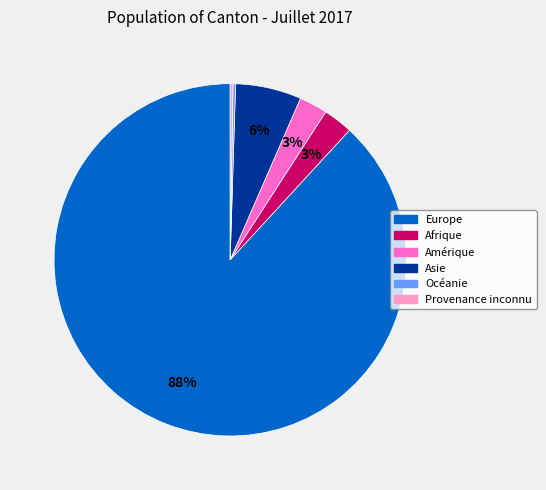

To the nearest percent, what is the difference between the largest and smallest slice percentages?

88%